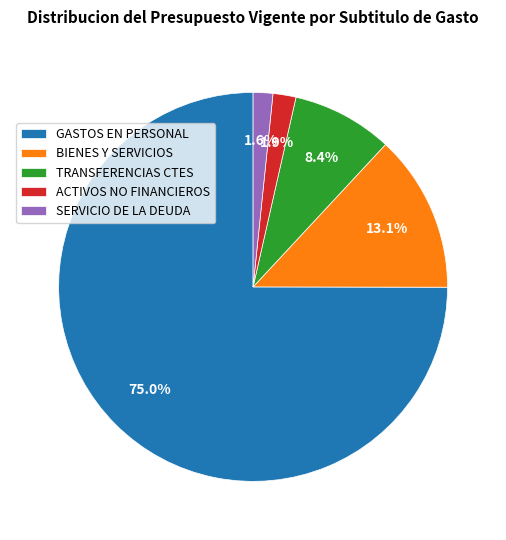

What is the largest slice in the pie chart?

GASTOS EN PERSONAL